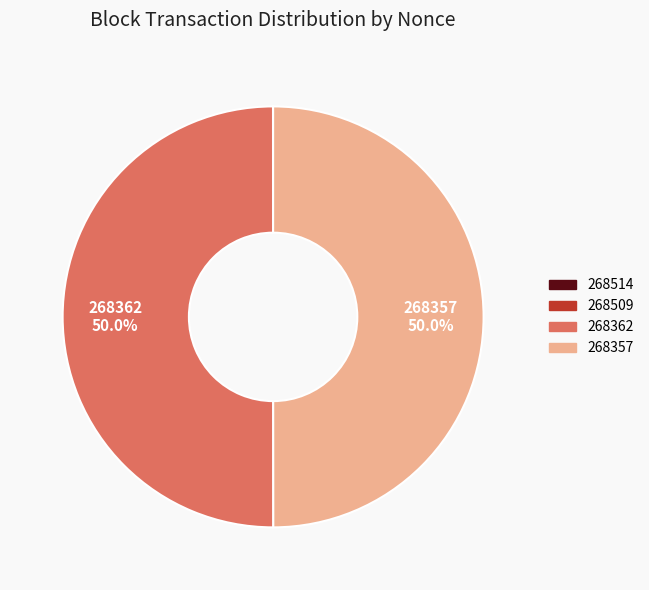

Combined, what portion of the pie is 268362 and 268357?

100.0%